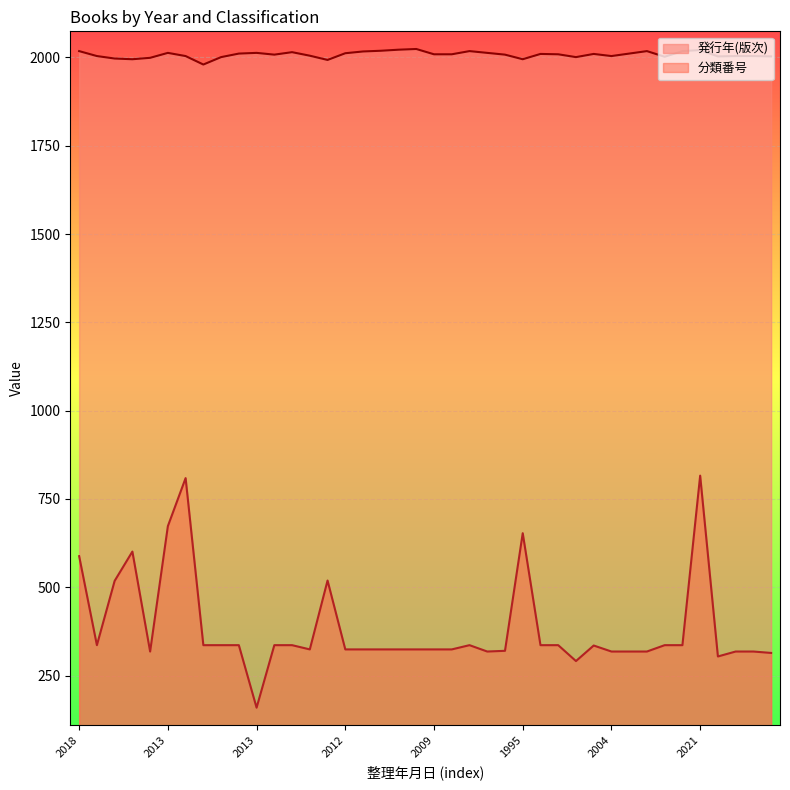

Does the chart display data point markers on the line(s)?

No